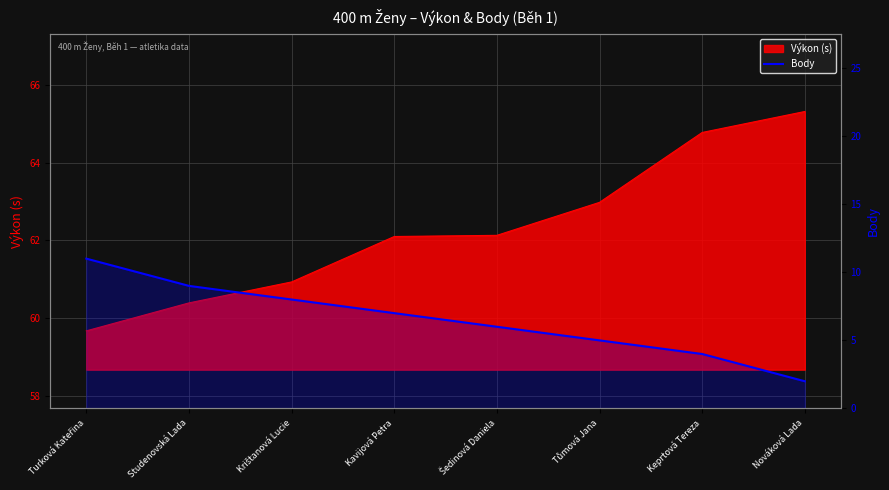

True or false: the data shows 6 at Šedinová Daniela.

True